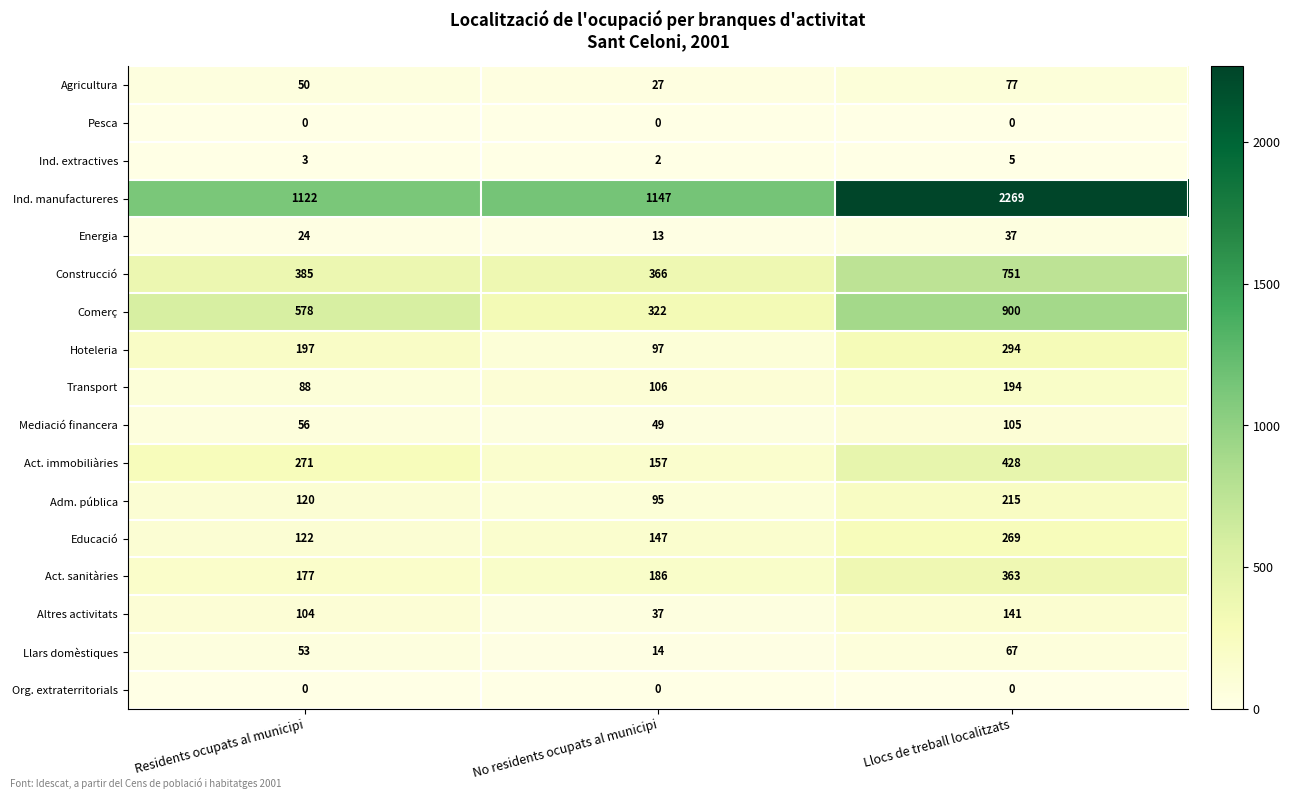

What is the spread (max minus min) of values at Llocs de treball localitzats?

2269